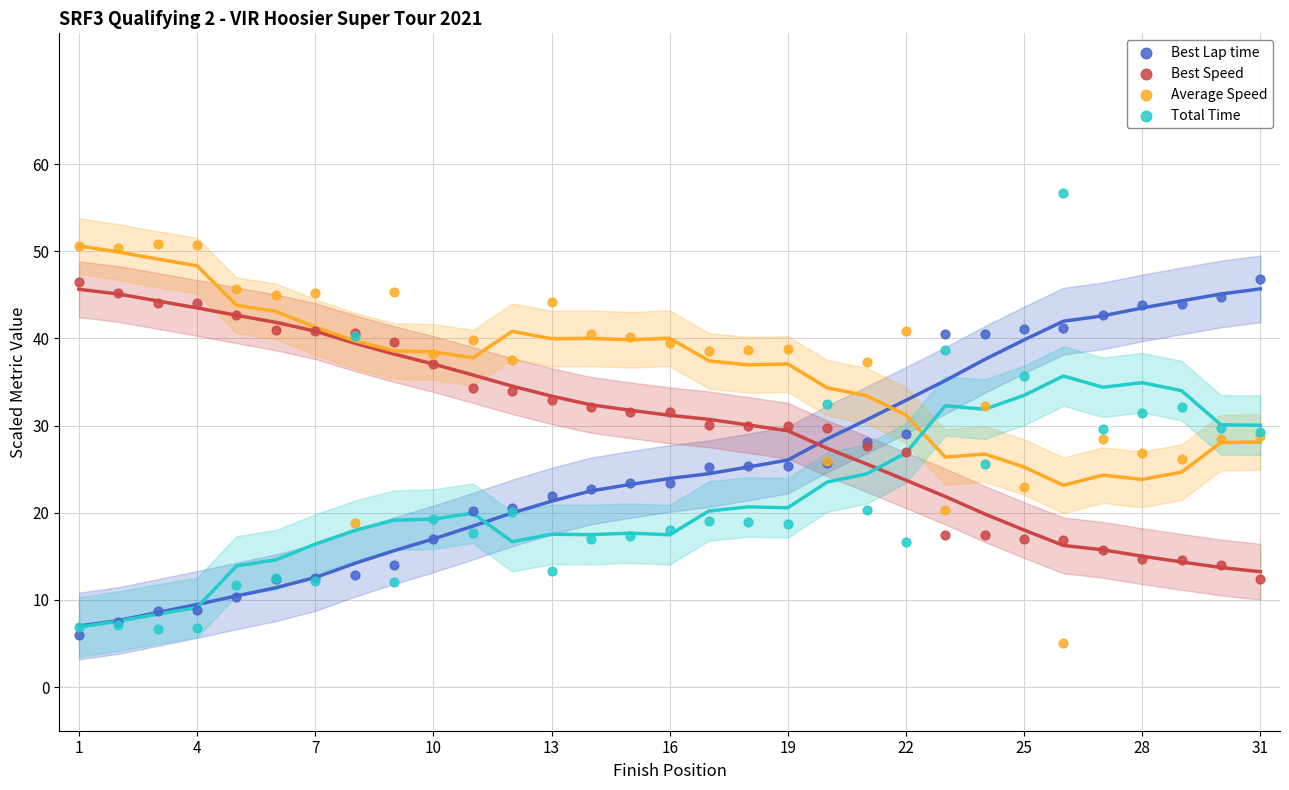

Which series reaches the maximum Y coordinate?

Total Time